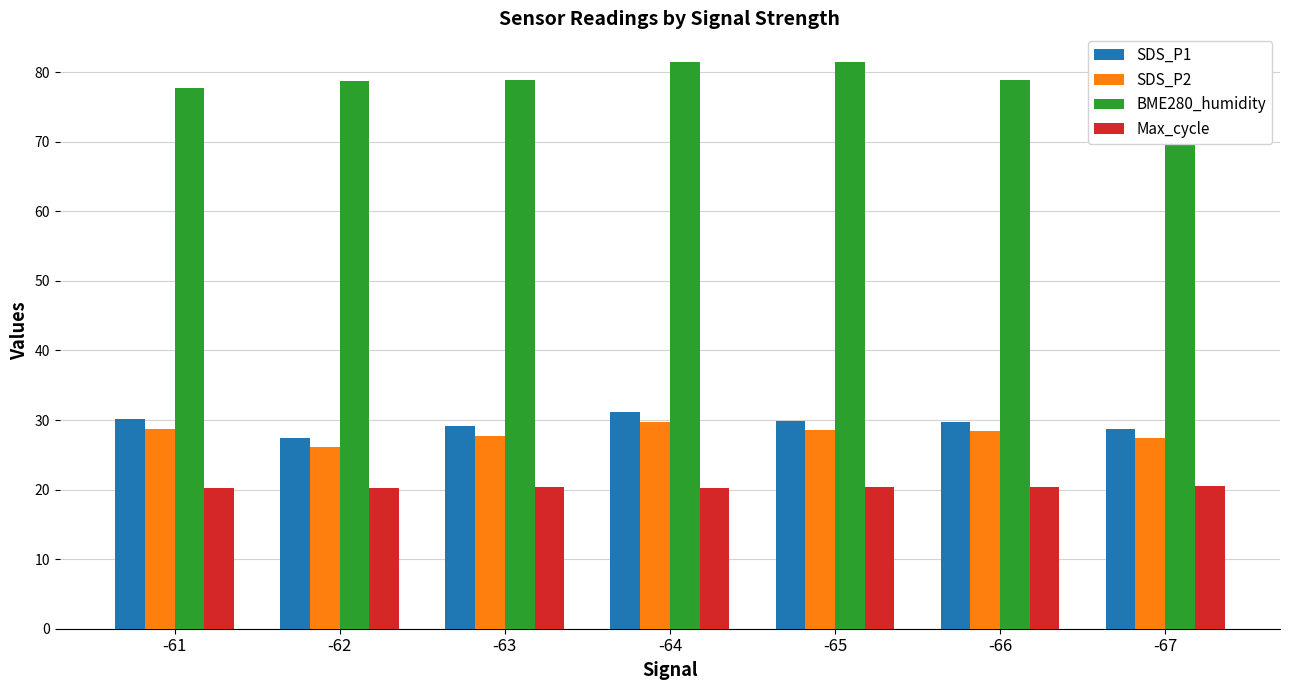

Does the chart contain stacked bars?

No